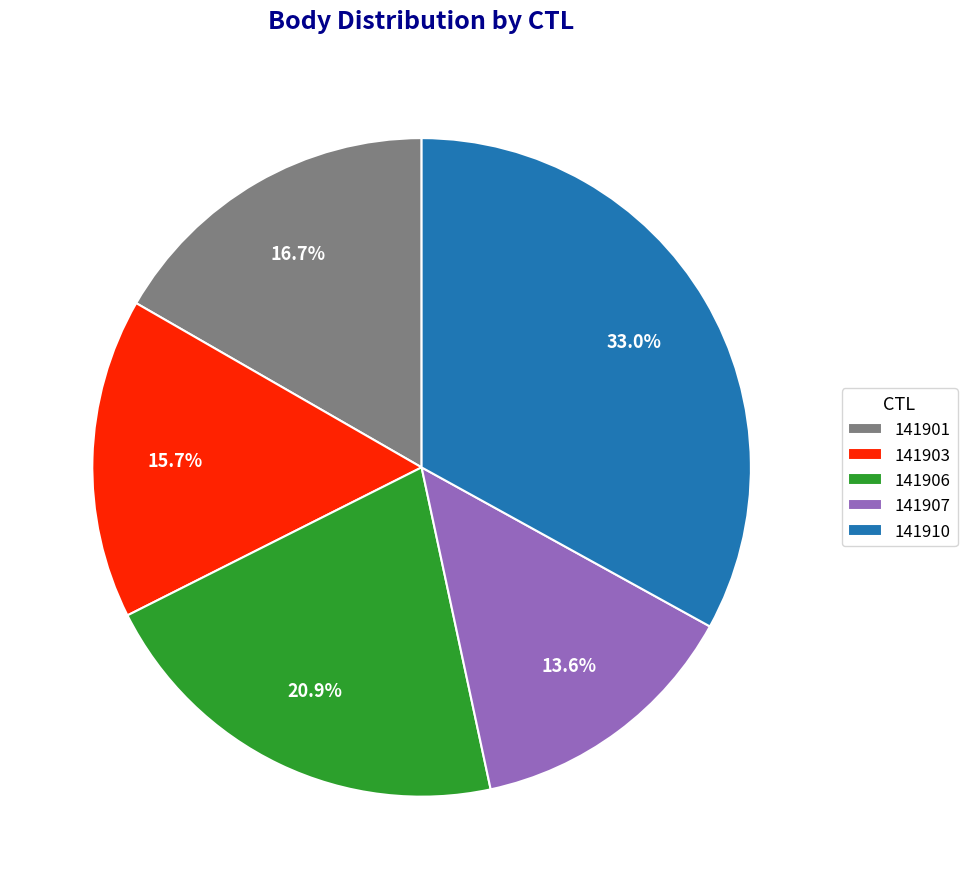

How many slices are in this pie chart?

5